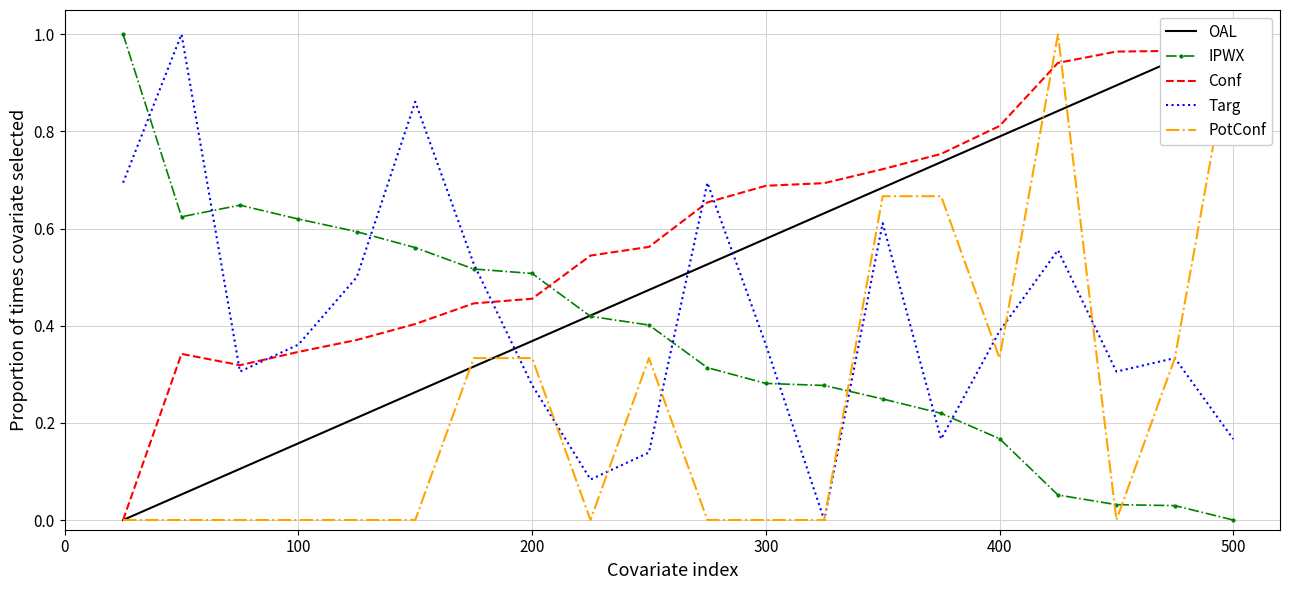

Which series has the largest range (max minus min)?

OAL